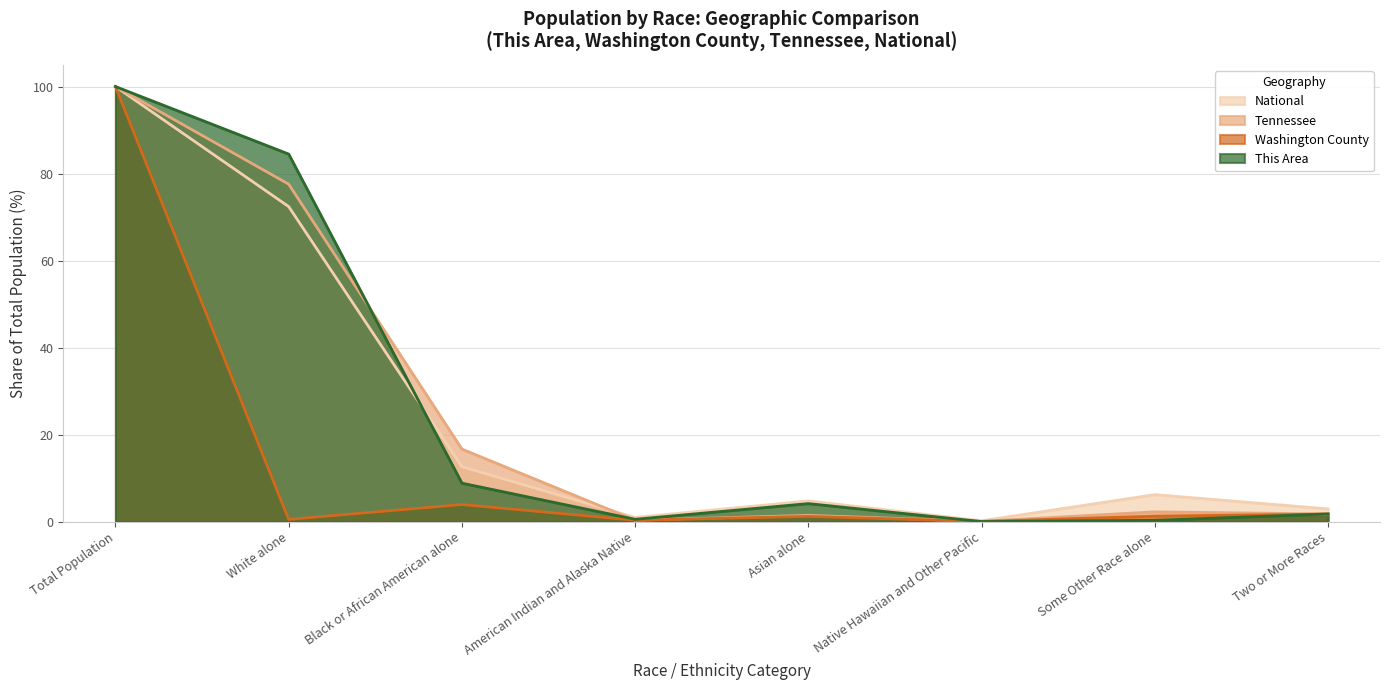

Is the value of This Area at Asian alone greater than the value of National at American Indian and Alaska Native?

Yes